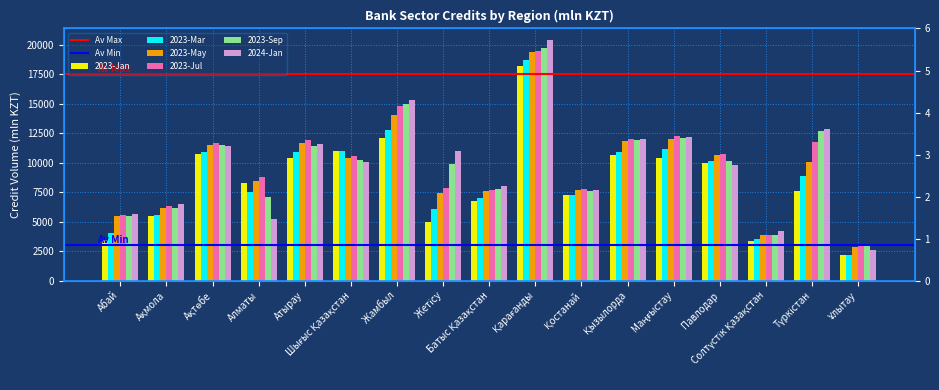

Does the chart contain stacked bars?

No